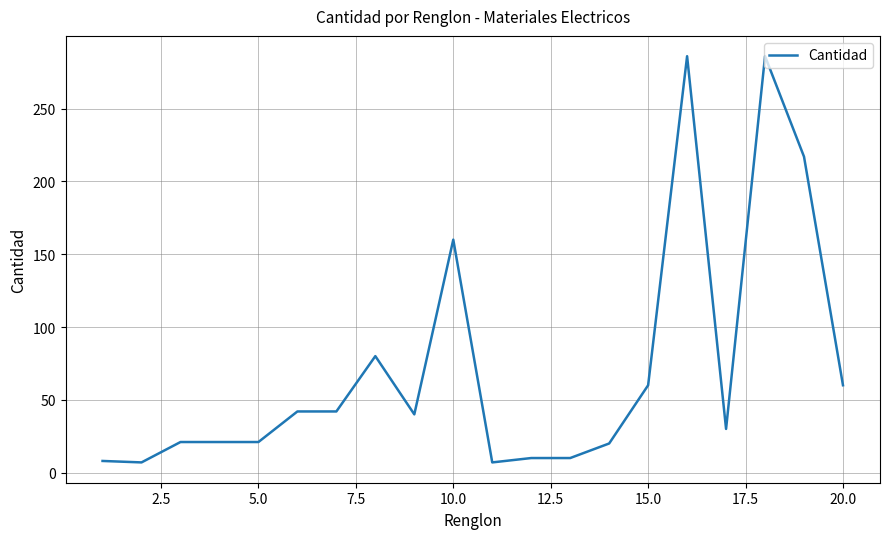

What is the minimum value shown in the chart?

7